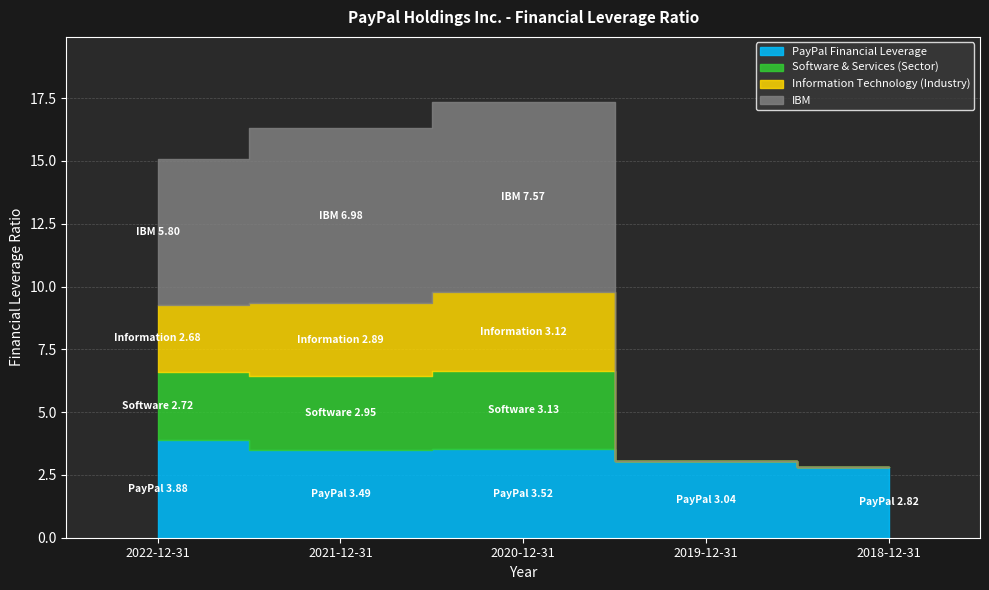

What is the highest value of the IBM series?

7.6